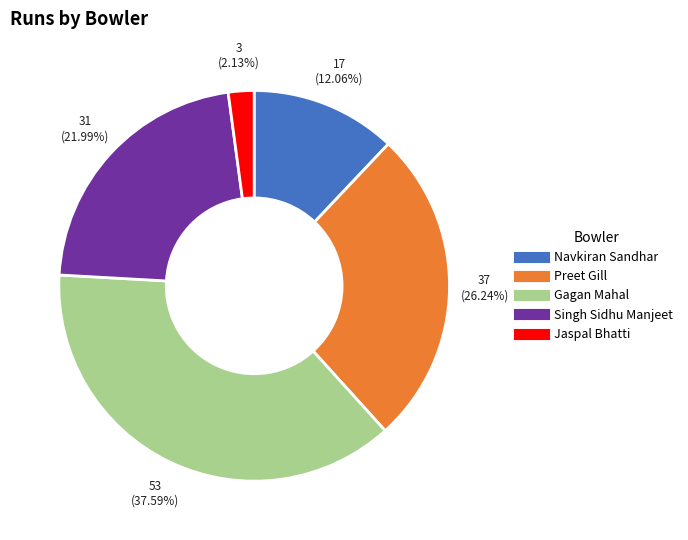

To the nearest percent, what percentage of the pie is Gagan Mahal?

38%